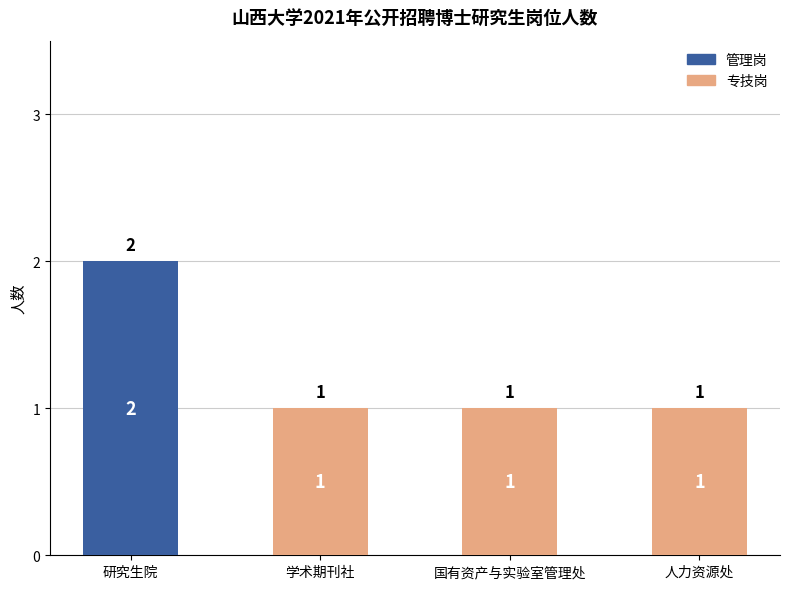

At which category is the sum across all series the highest?

研究生院